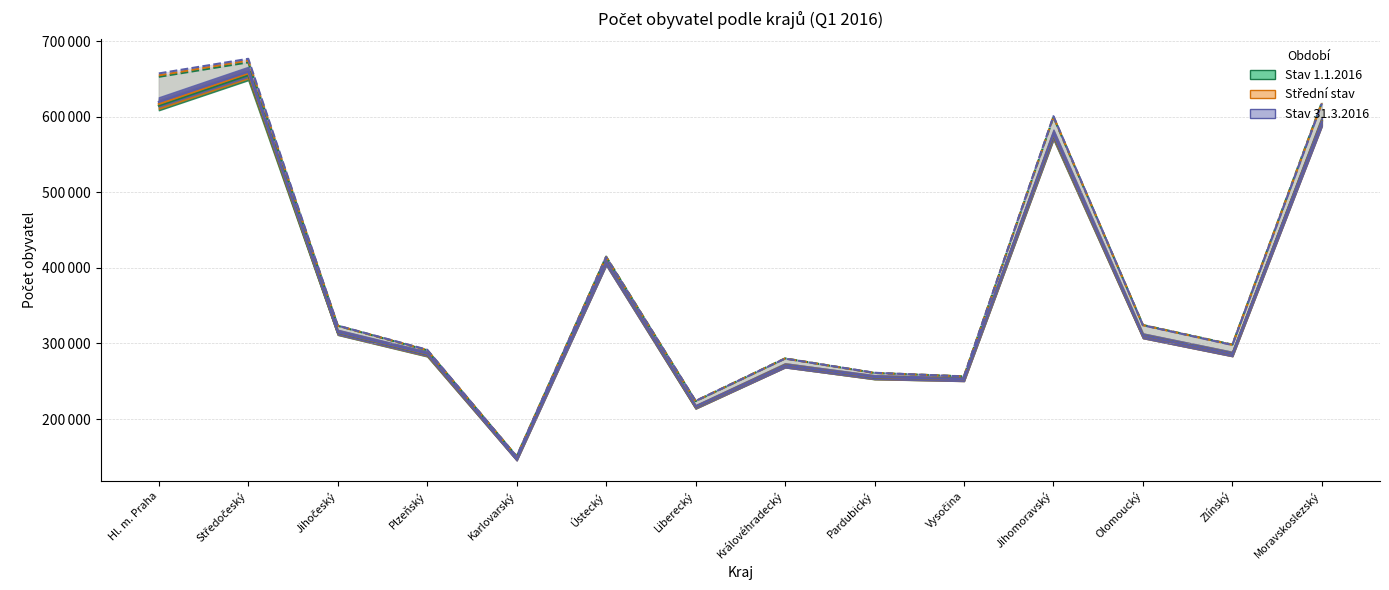

Reading left to right, what are all the values shown in this chart?

muži (1.1.2016): 614669	654923	314447	285659	147111	407942	215907	271159	255159	252964	575534	310288	286156	594412
ženy (1.1.2016): 652780	671934	323387	290976	150693	414908	223732	280262	260990	256511	599489	324432	298520	618899
muži (střední stav): 616747	657293	314763	286019	146863	407767	216104	271059	255343	252798	576376	310090	285992	593818
ženy (střední stav): 654736	674336	323466	291316	150520	414518	223896	280085	261033	256388	600081	324201	298198	618043
muži (31.3.2016): 619494	659401	315002	286480	146630	407499	216360	270971	255561	252781	577219	310121	286007	593494
ženy (31.3.2016): 657247	676587	323646	291714	150346	414233	223948	279965	261242	256339	600685	324087	298013	617355